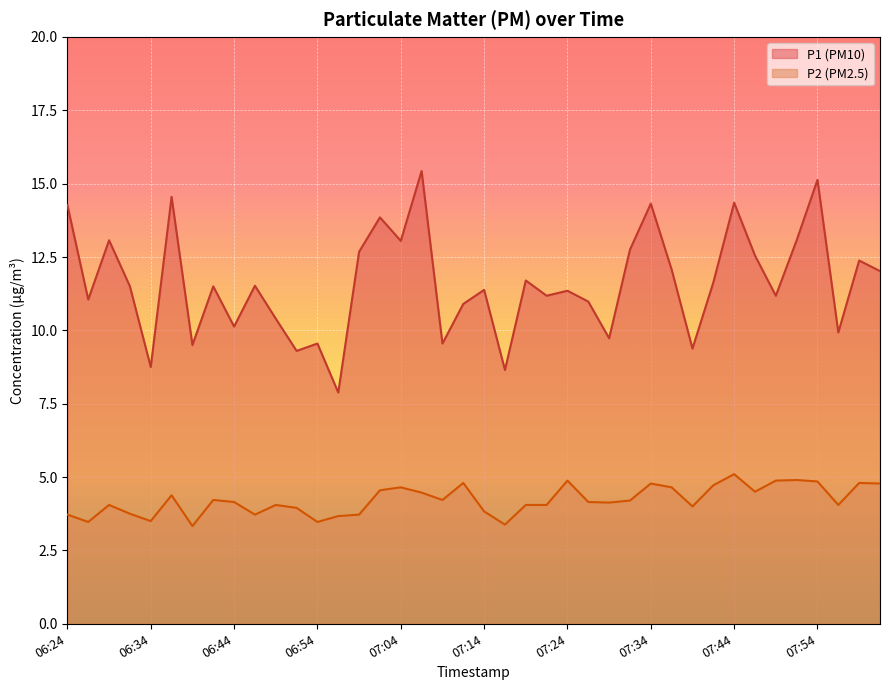

What is the difference between the P2 values at 08:01 and 06:46?

1.1